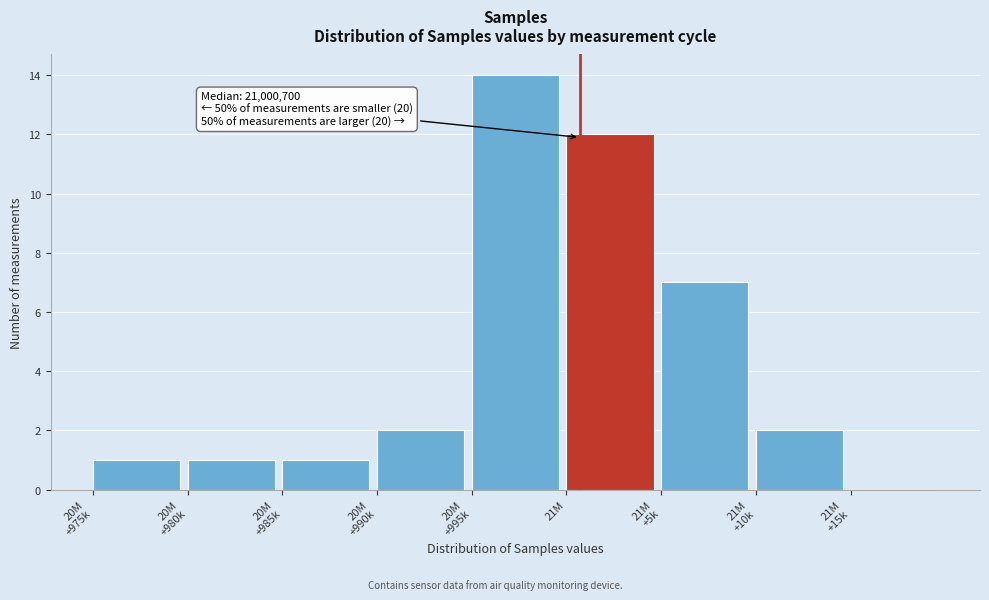

What is the maximum value shown in the chart?

14